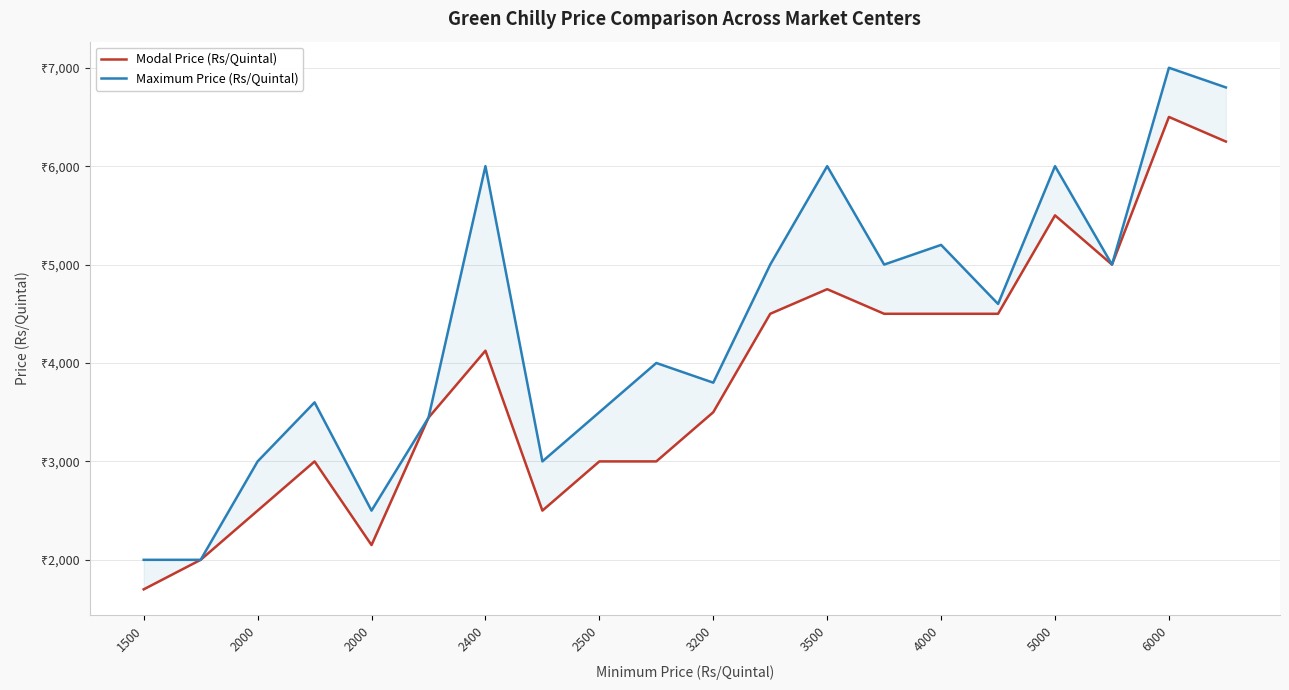

How many lines are shown in the chart?

2